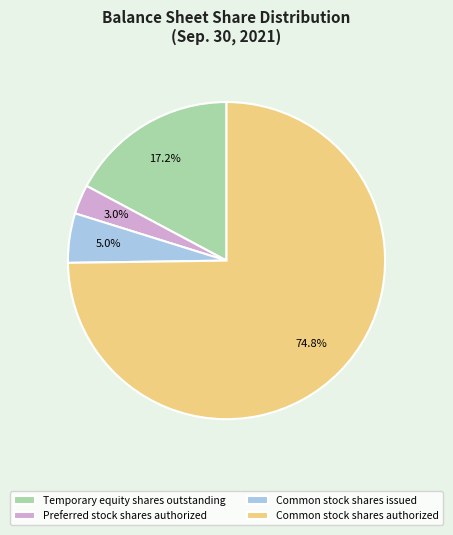

Count the number of slices in the pie.

4